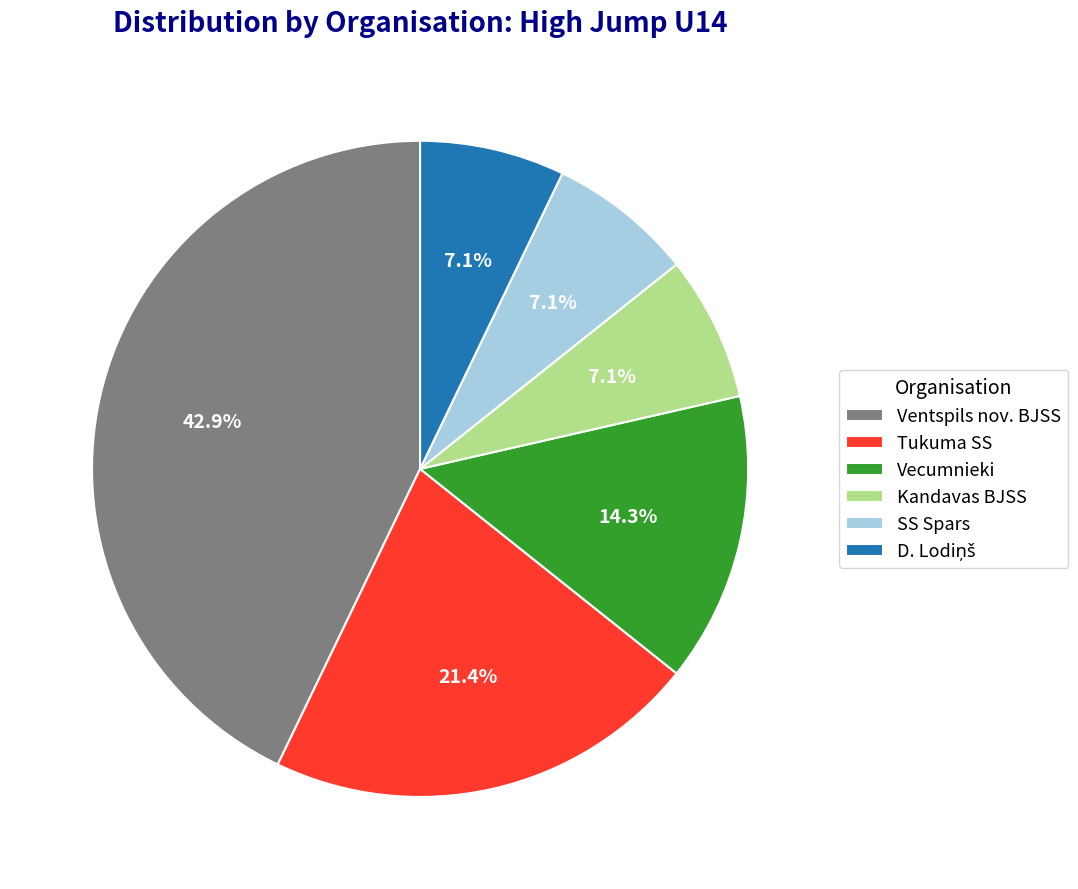

To the nearest percent, what is the difference between the largest and smallest slice percentages?

36%